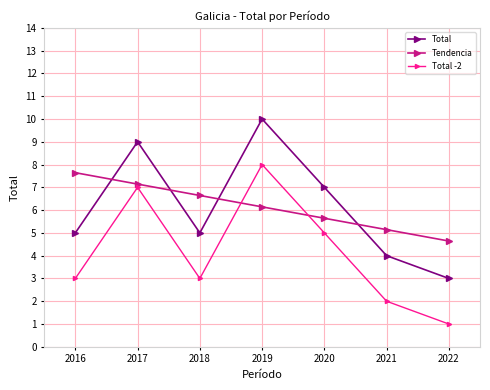

Where is the first local maximum for Total -2?

2017